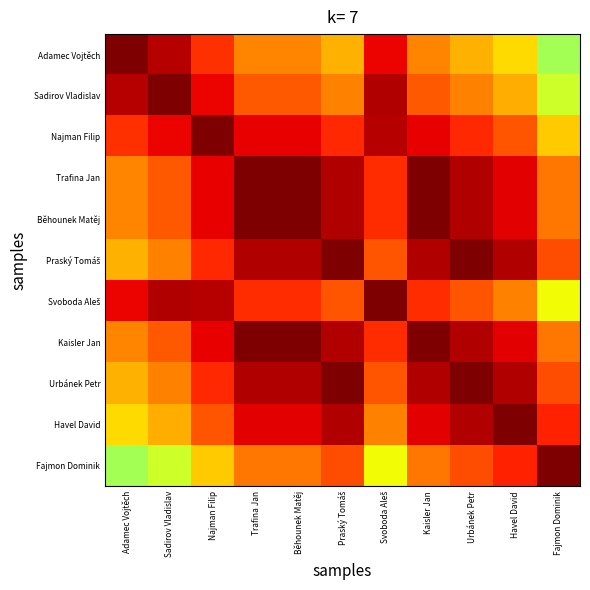

At which category is the sum across all series the highest?

Trafina Jan